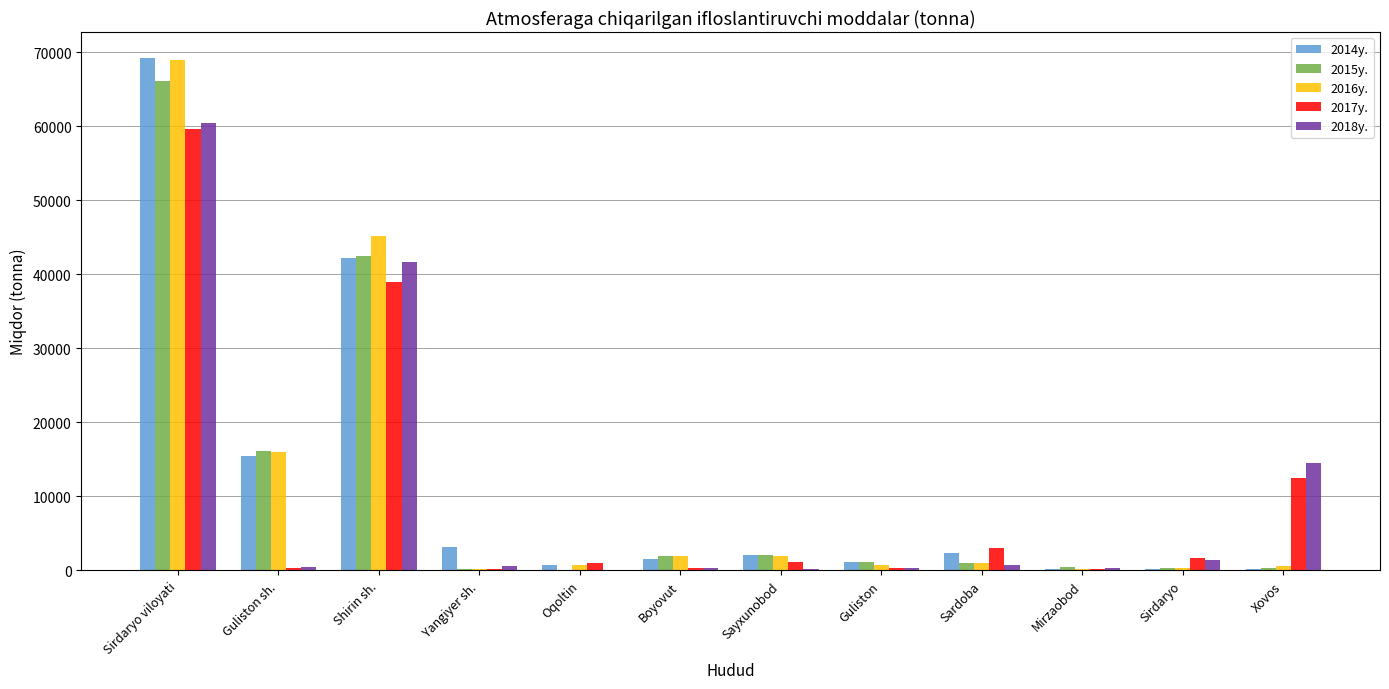

True or false: 2017y. has a value of 2984.7 at Sardoba.

True